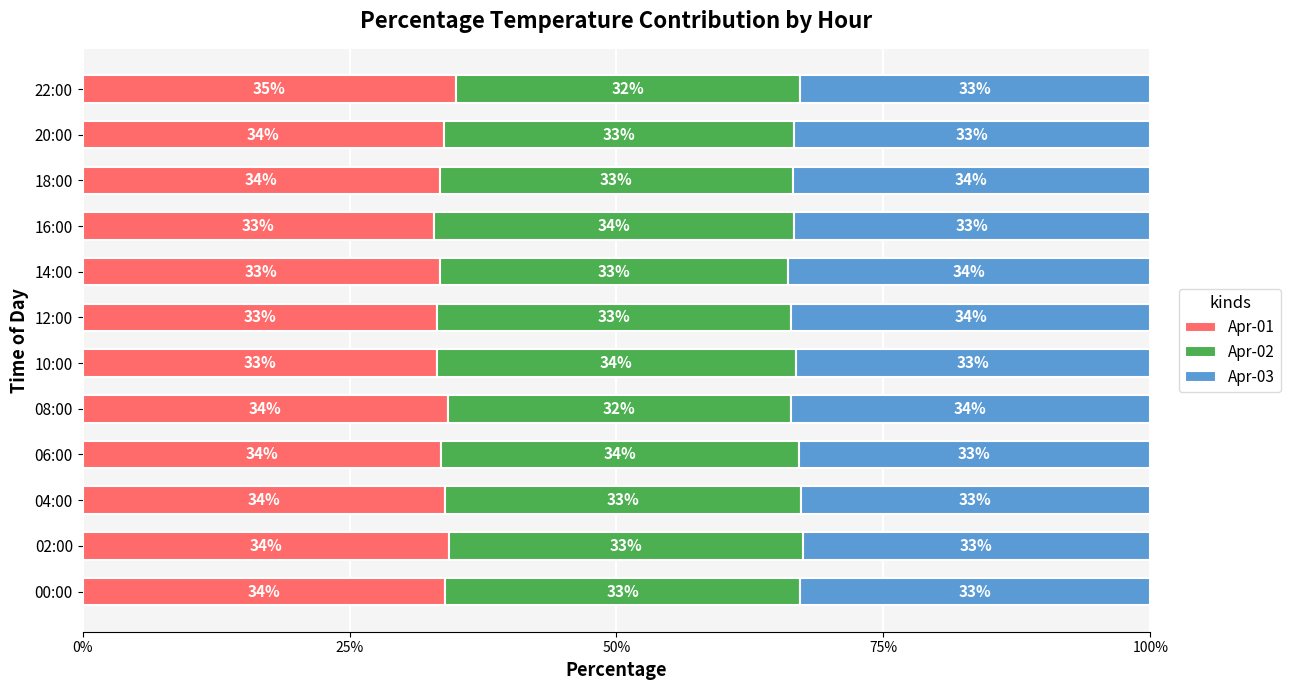

What value does the Apr-01 series have at 06:00?

33.5